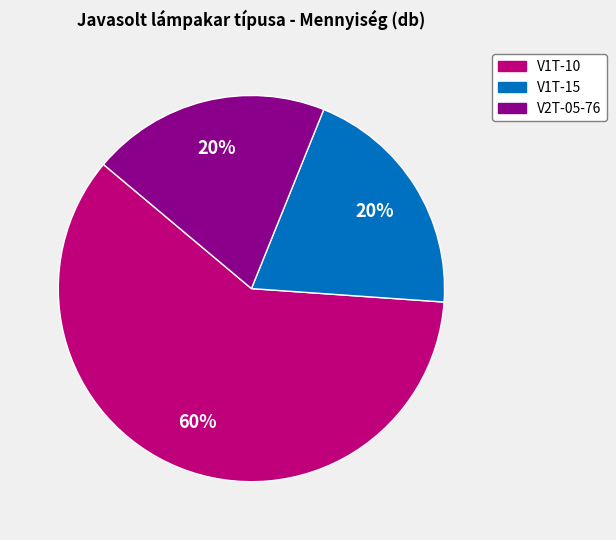

What is the largest slice in the pie chart?

V1T-10